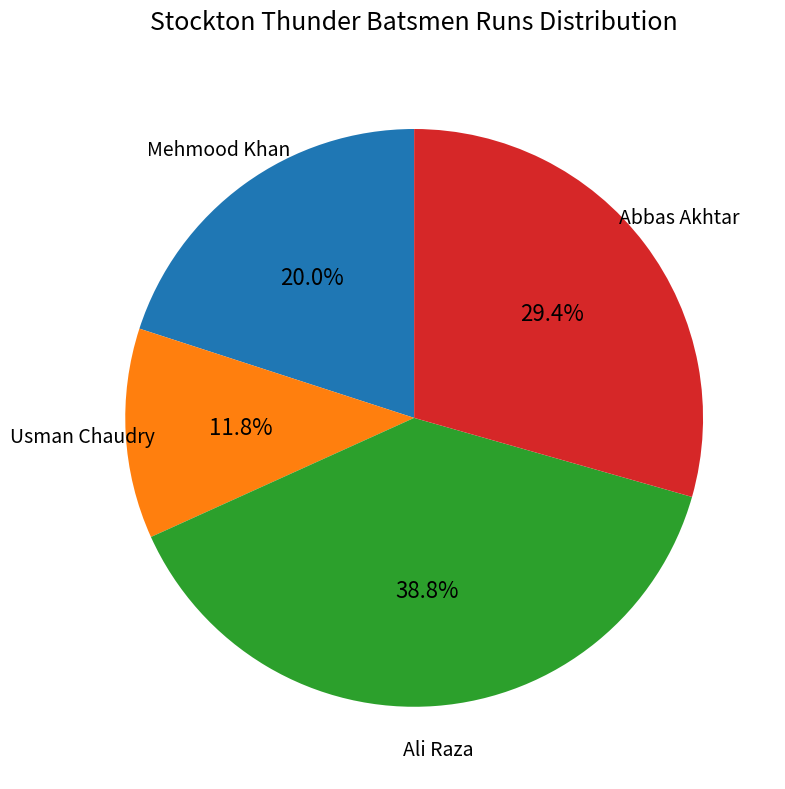

Which category has the smallest portion of the pie?

Usman Chaudry